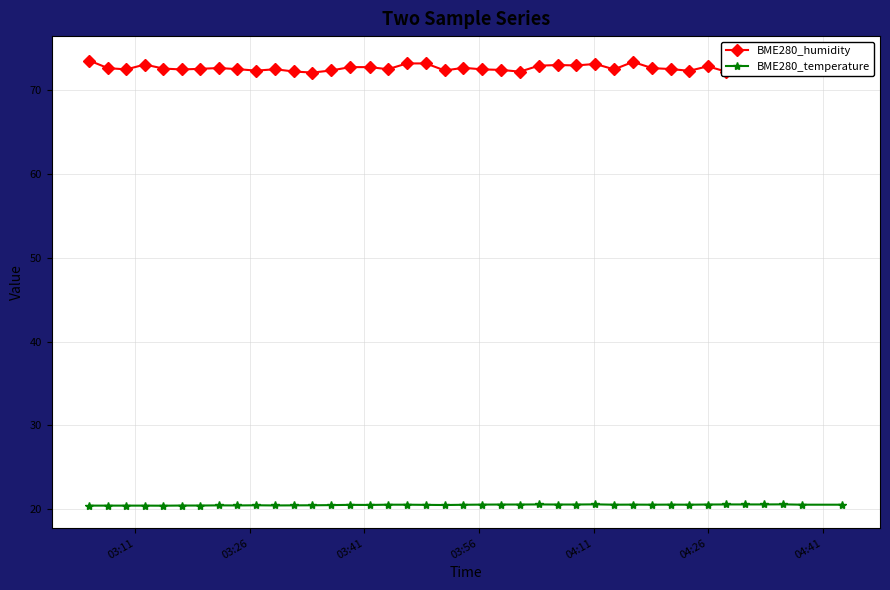

At how many categories does at least one series exceed 70?

40